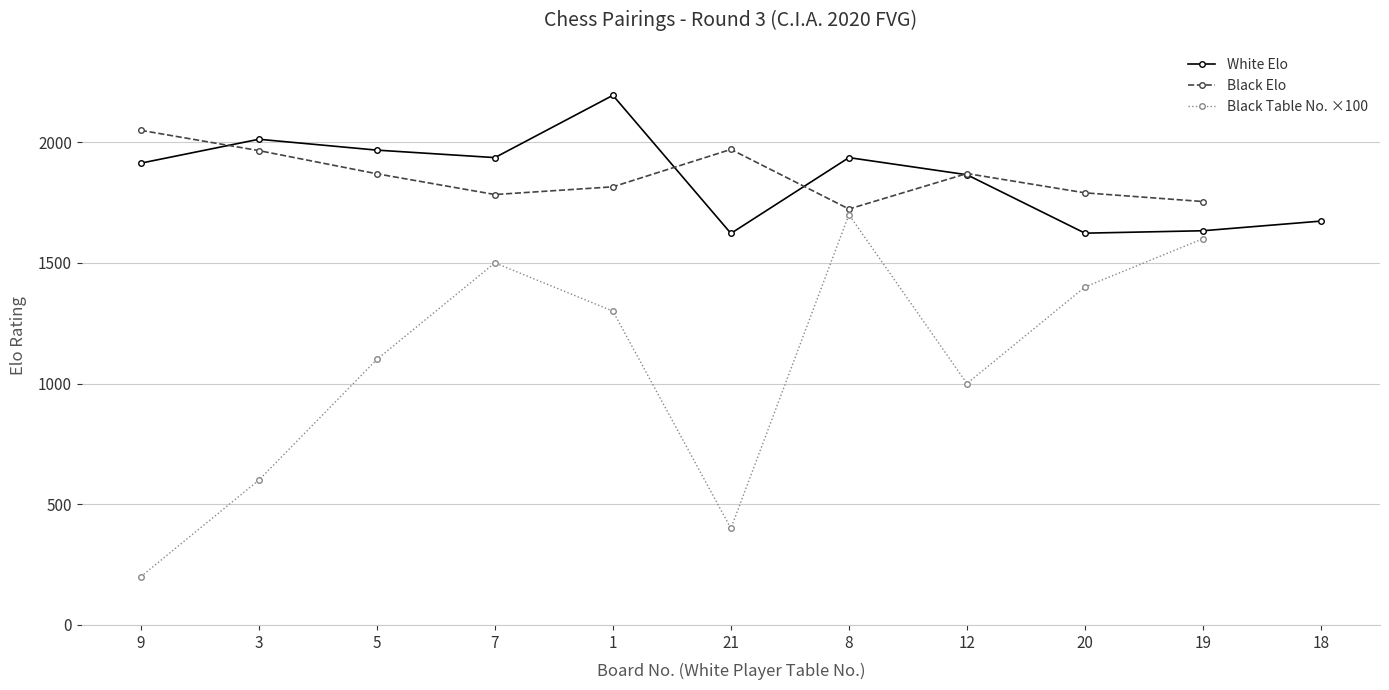

In Black Table No. ×100, how many points are lower than both neighbors (excluding endpoints)?

2